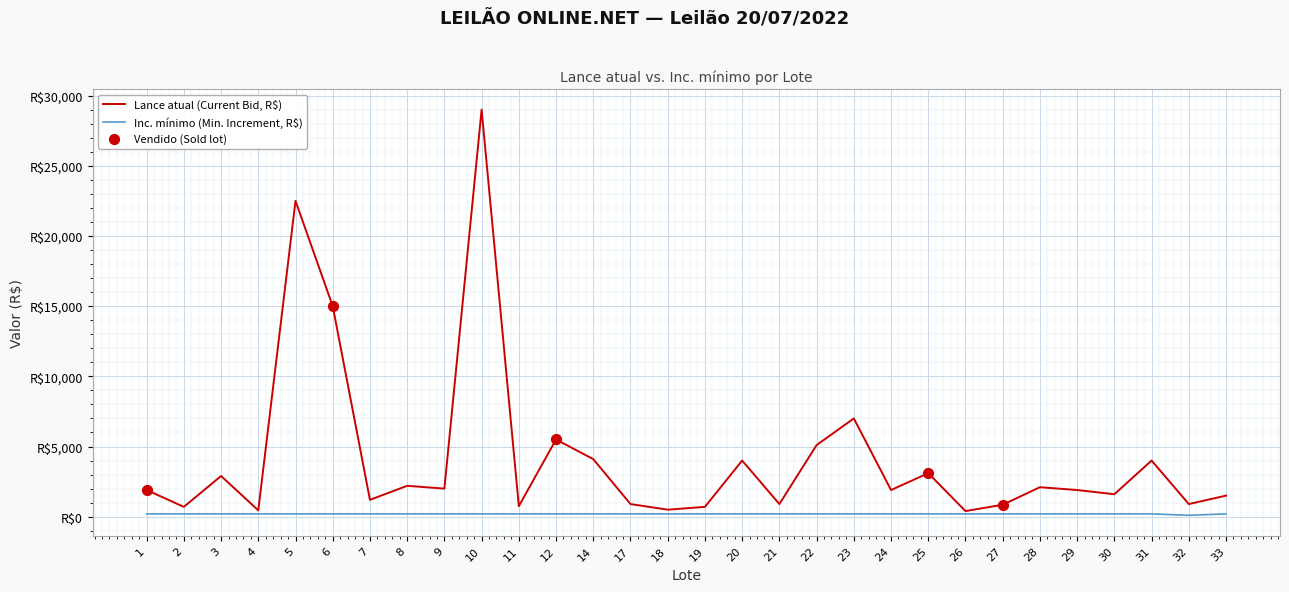

Is this an area chart (filled region under the line)?

No